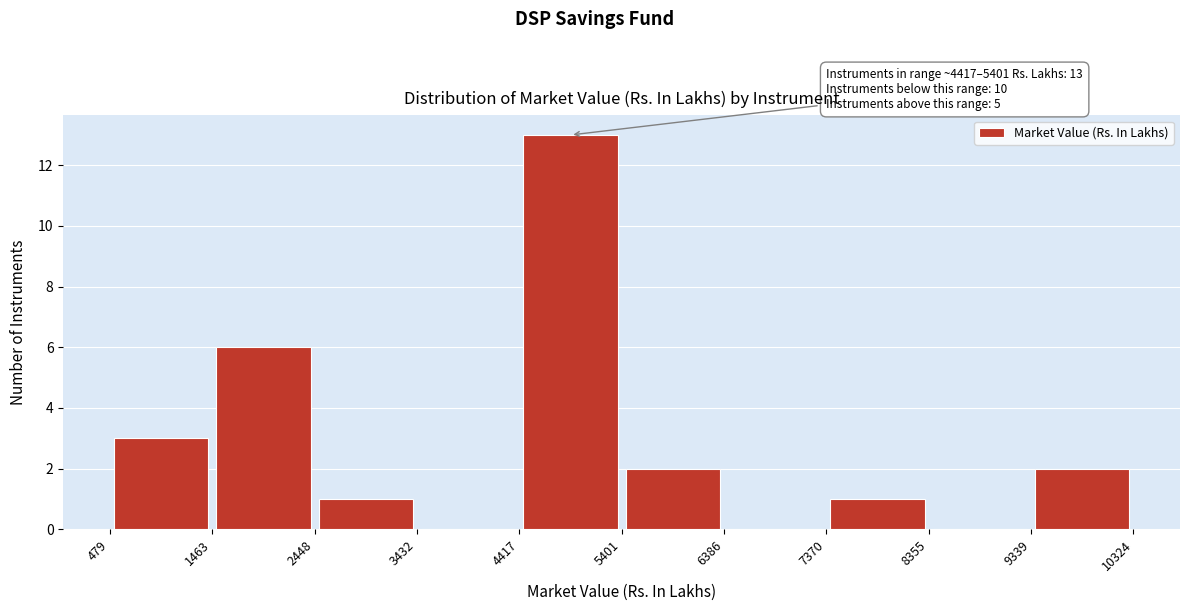

Which range on the x-axis has the tallest bar?

4417 to 5401